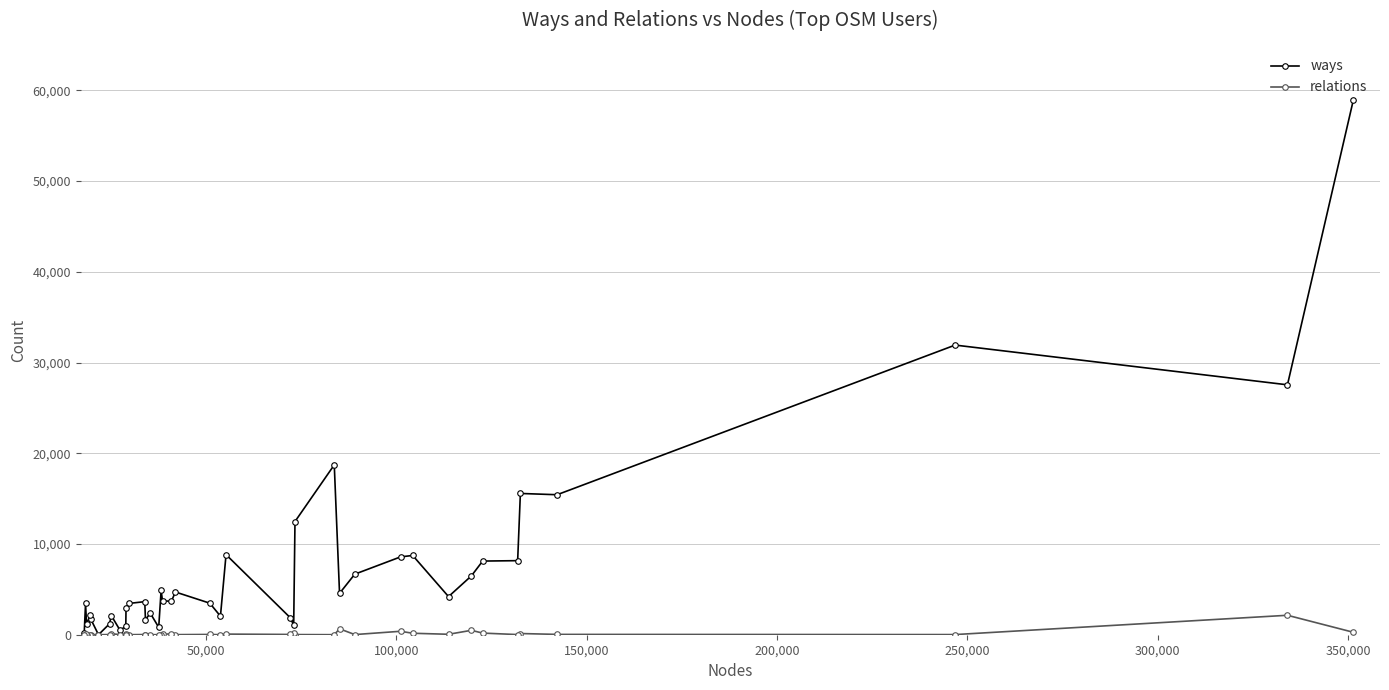

Which series has the largest total across all categories?

ways